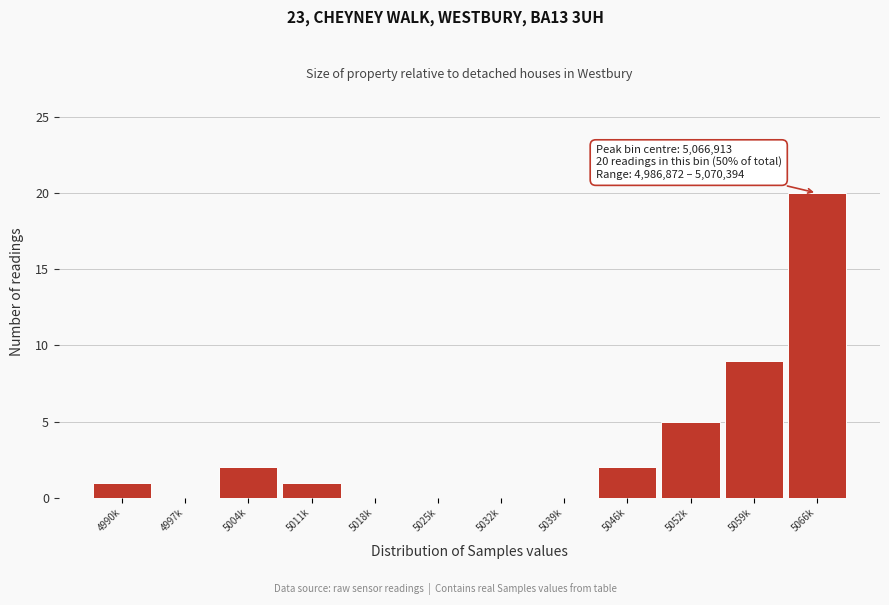

Reading left to right, what are all the values shown in this chart?

4990k=1	4997k=0	5004k=2	5011k=1	5018k=0	5025k=0	5032k=0	5039k=0	5046k=2	5052k=5	5059k=9	5066k=20